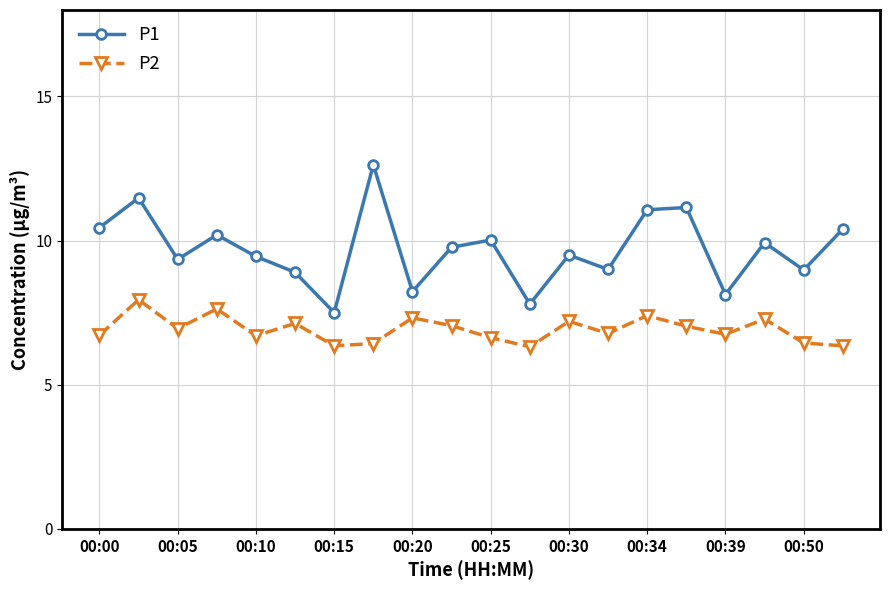

Rank the series by their average value, from highest to lowest.

P1, P2